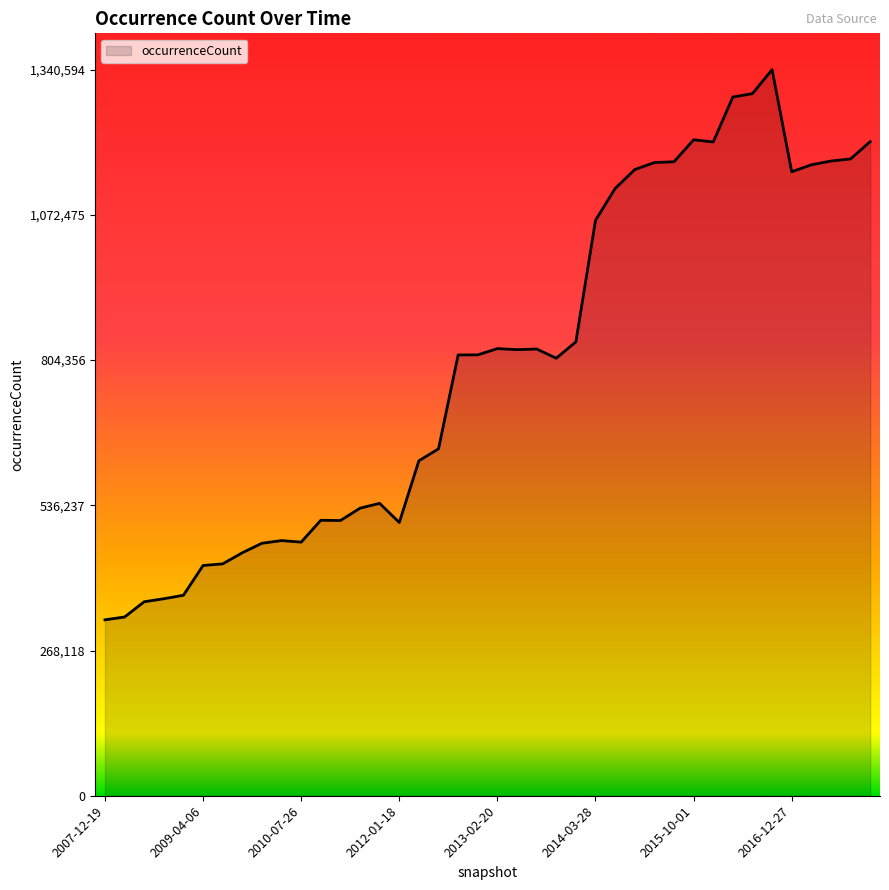

What is the maximum value shown in the chart?

1340594